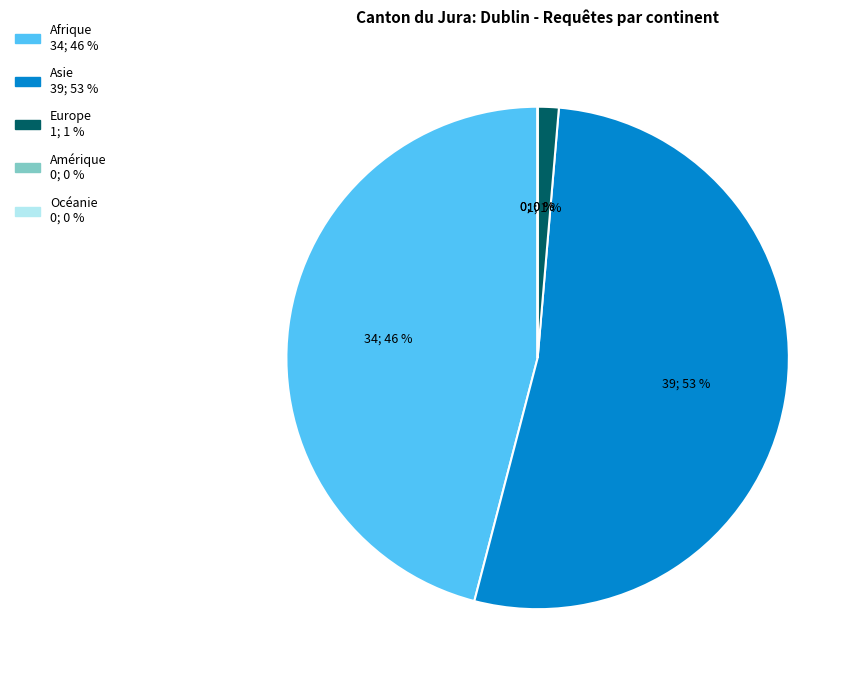

Which category has the biggest portion of the pie?

Asie